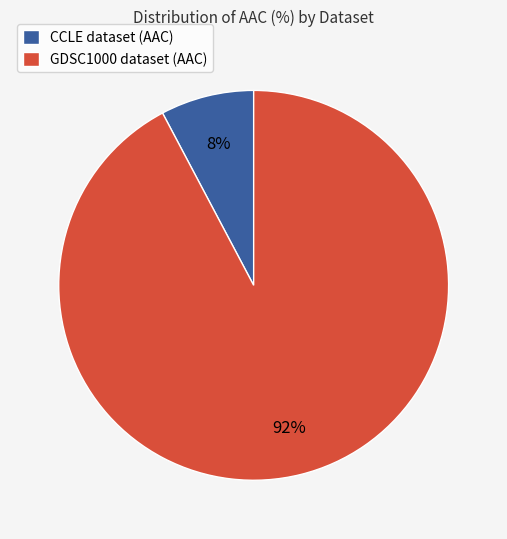

How many slices are in this pie chart?

2